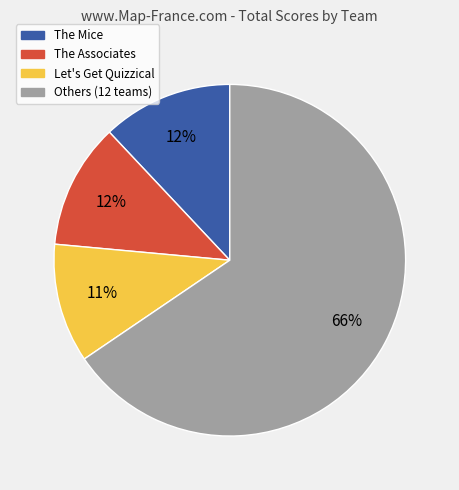

To the nearest percent, what is the average slice percentage?

25%